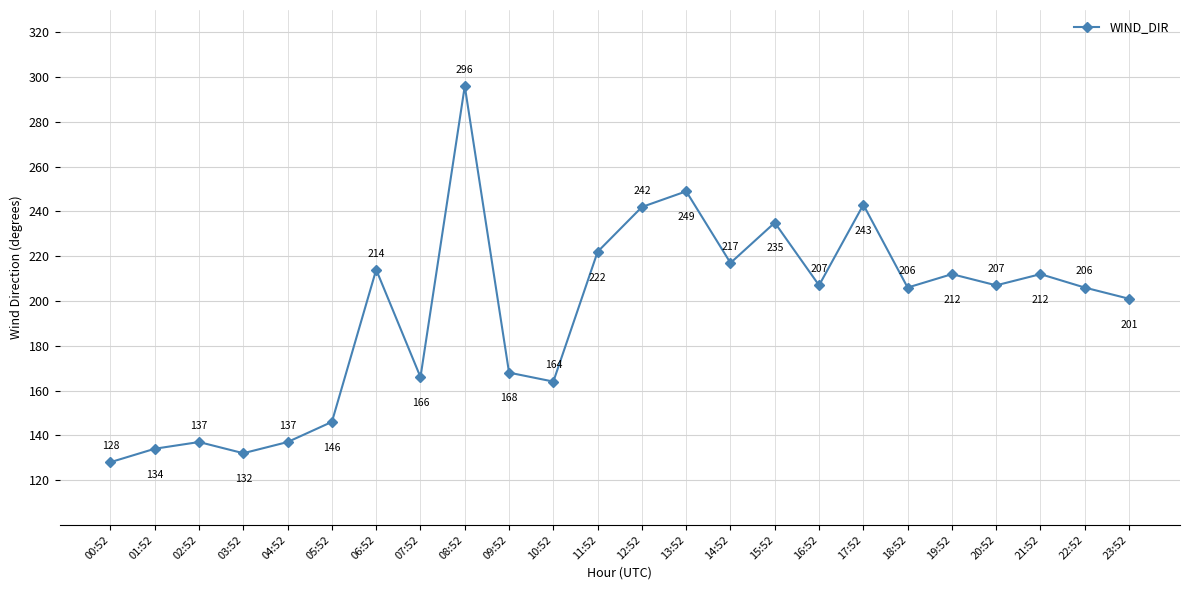

Reading right to left, what are all the values shown in this chart?

23:52=201	22:52=206	21:52=212	20:52=207	19:52=212	18:52=206	17:52=243	16:52=207	15:52=235	14:52=217	13:52=249	12:52=242	11:52=222	10:52=164	09:52=168	08:52=296	07:52=166	06:52=214	05:52=146	04:52=137	03:52=132	02:52=137	01:52=134	00:52=128